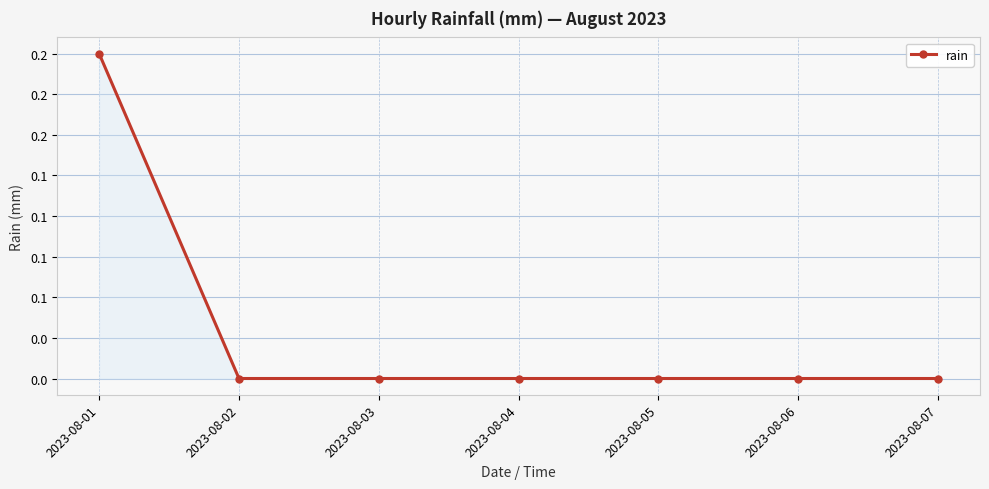

Rank the categories by value from lowest to highest.

2023-08-02, 2023-08-03, 2023-08-04, 2023-08-05, 2023-08-06, 2023-08-07, 2023-08-01